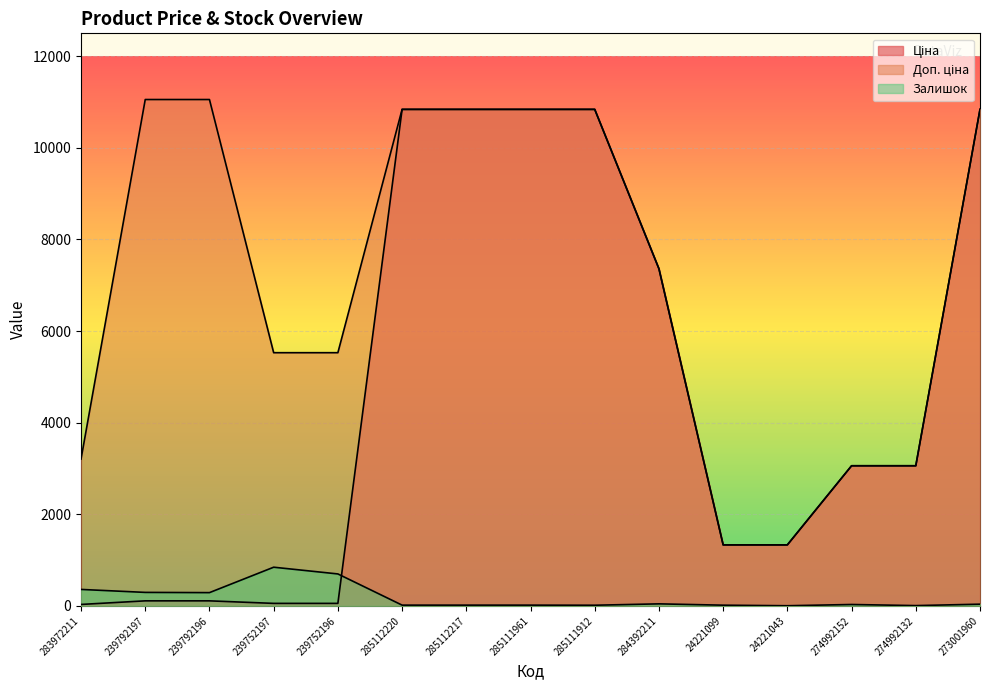

True or false: Ціна has more than 2 interior local peaks.

False